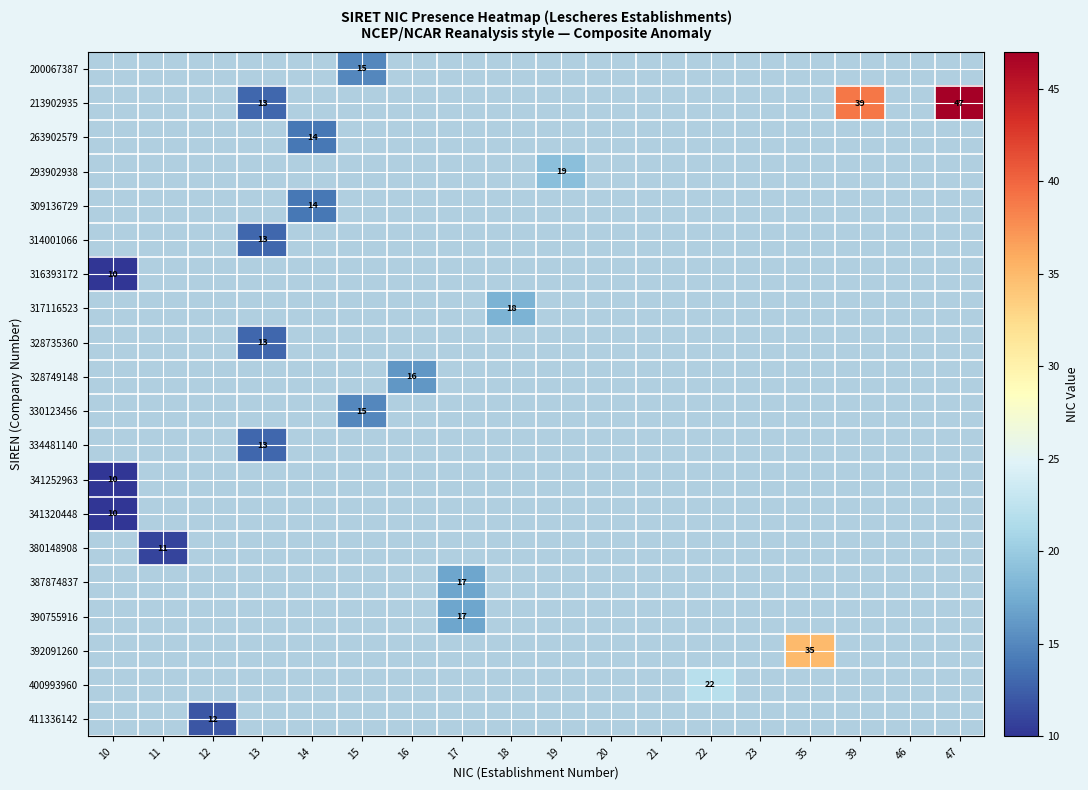

What is the maximum value shown in the chart?

47